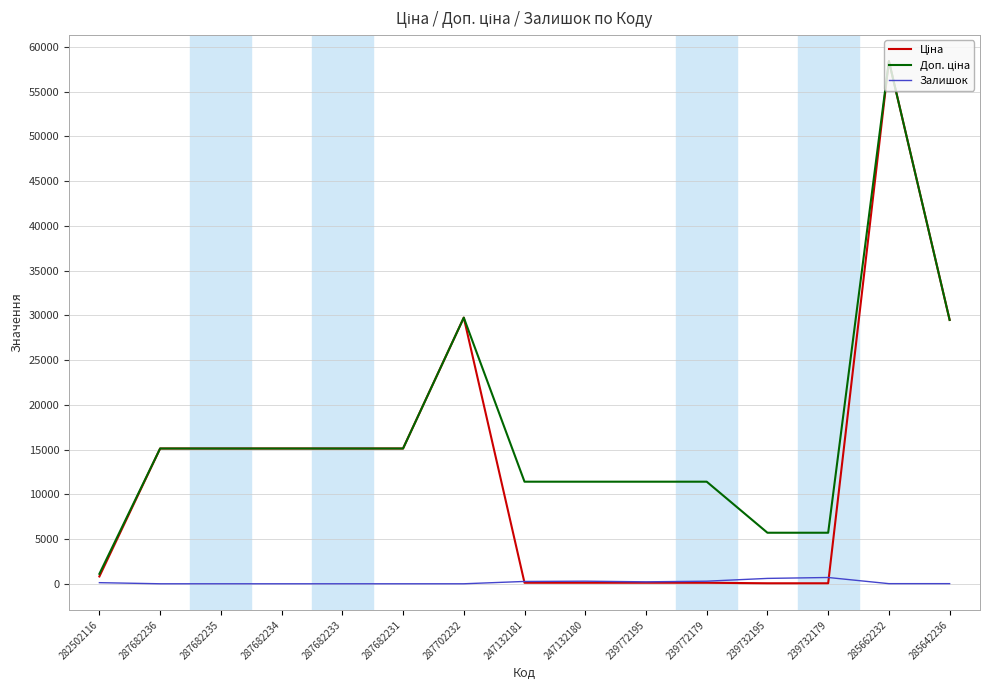

Which label corresponds to the largest value in the chart?

285662232